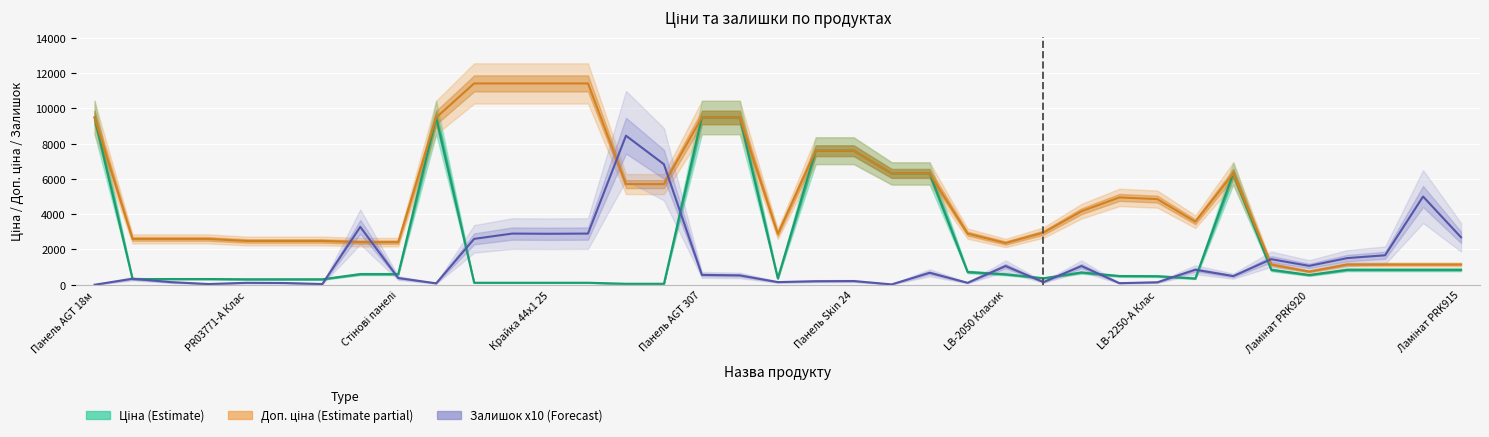

Is the value of Ціна (Estimate) at 25 greater than the value of Залишок x10 (Forecast) at 21?

Yes